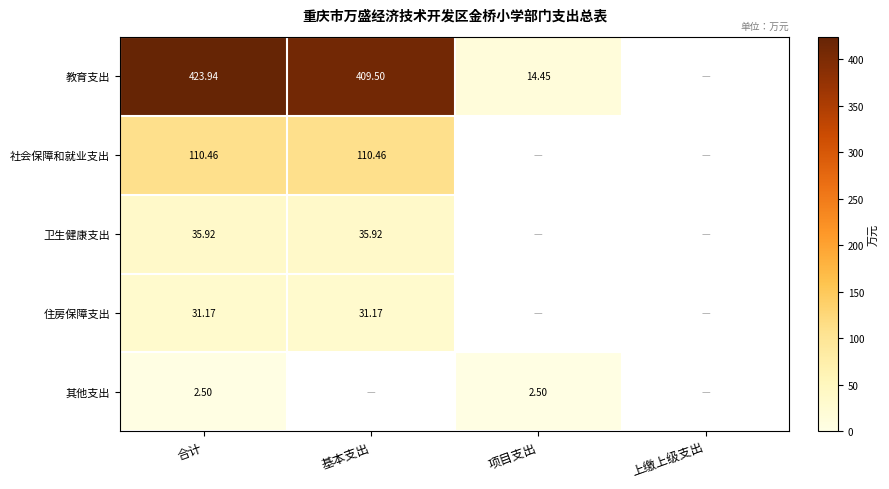

Is the value of 住房保障支出 at 合计 greater than the value of 其他支出 at 项目支出?

Yes